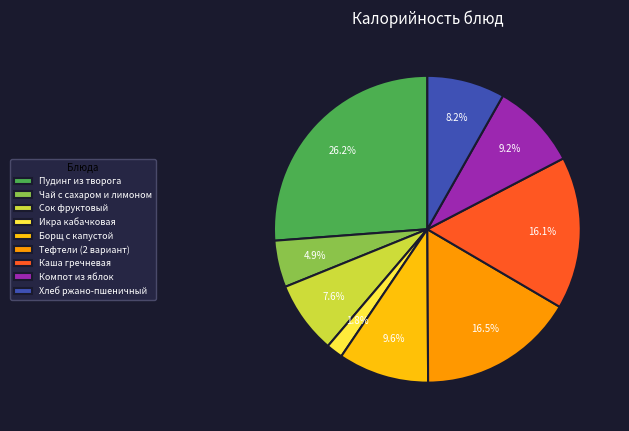

How many slices are in this pie chart?

9